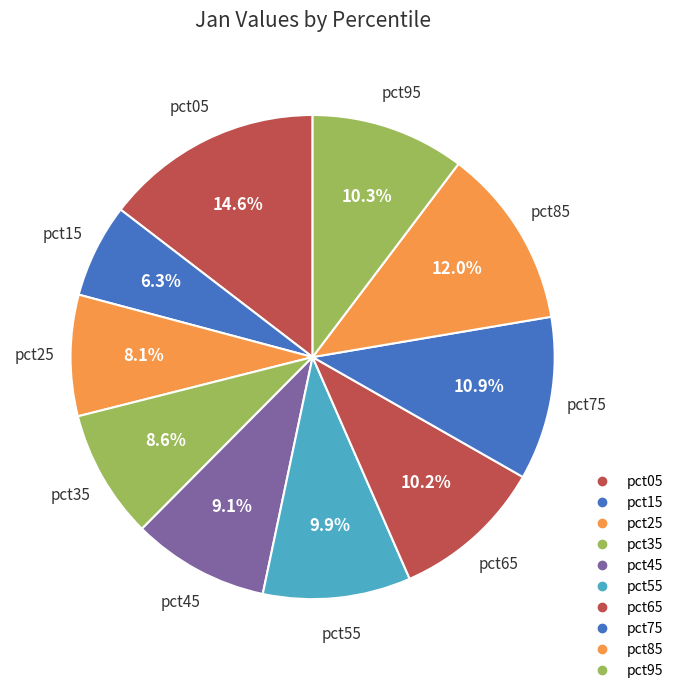

Is pct85 the majority of the pie?

No